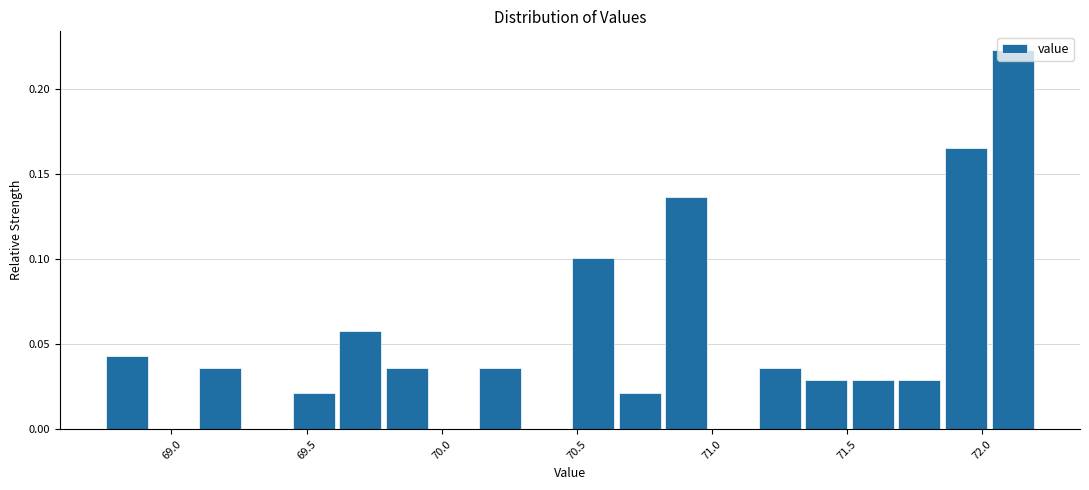

Around what value on the x-axis is the tallest bar? Give the approximate position of its centre, as read against the axis.

72.10